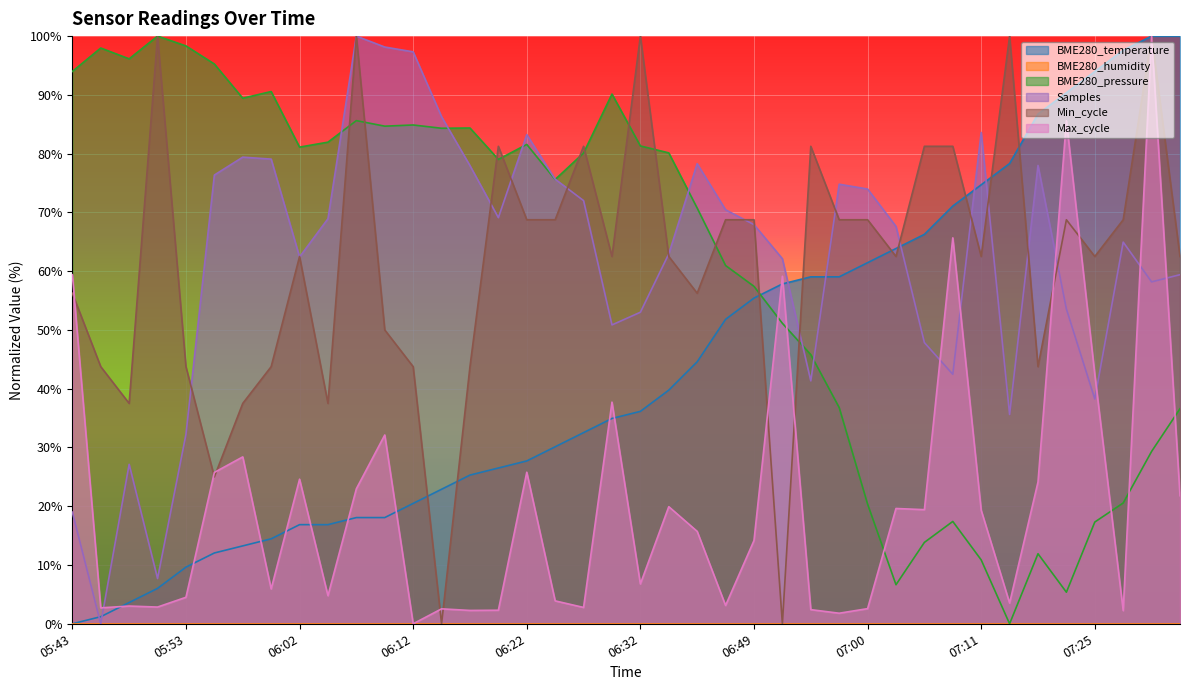

What is the approximate value at 07:19?

86.7